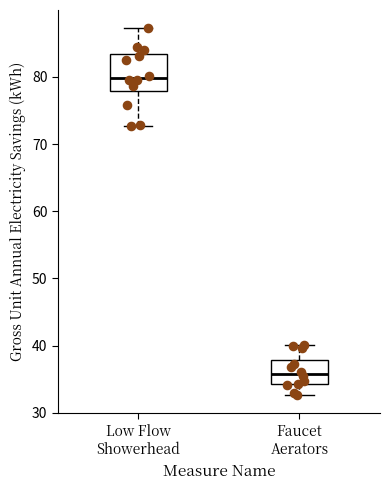

Comparing the boxes themselves (not the whiskers), which one is the tallest?

Low Flow Showerhead